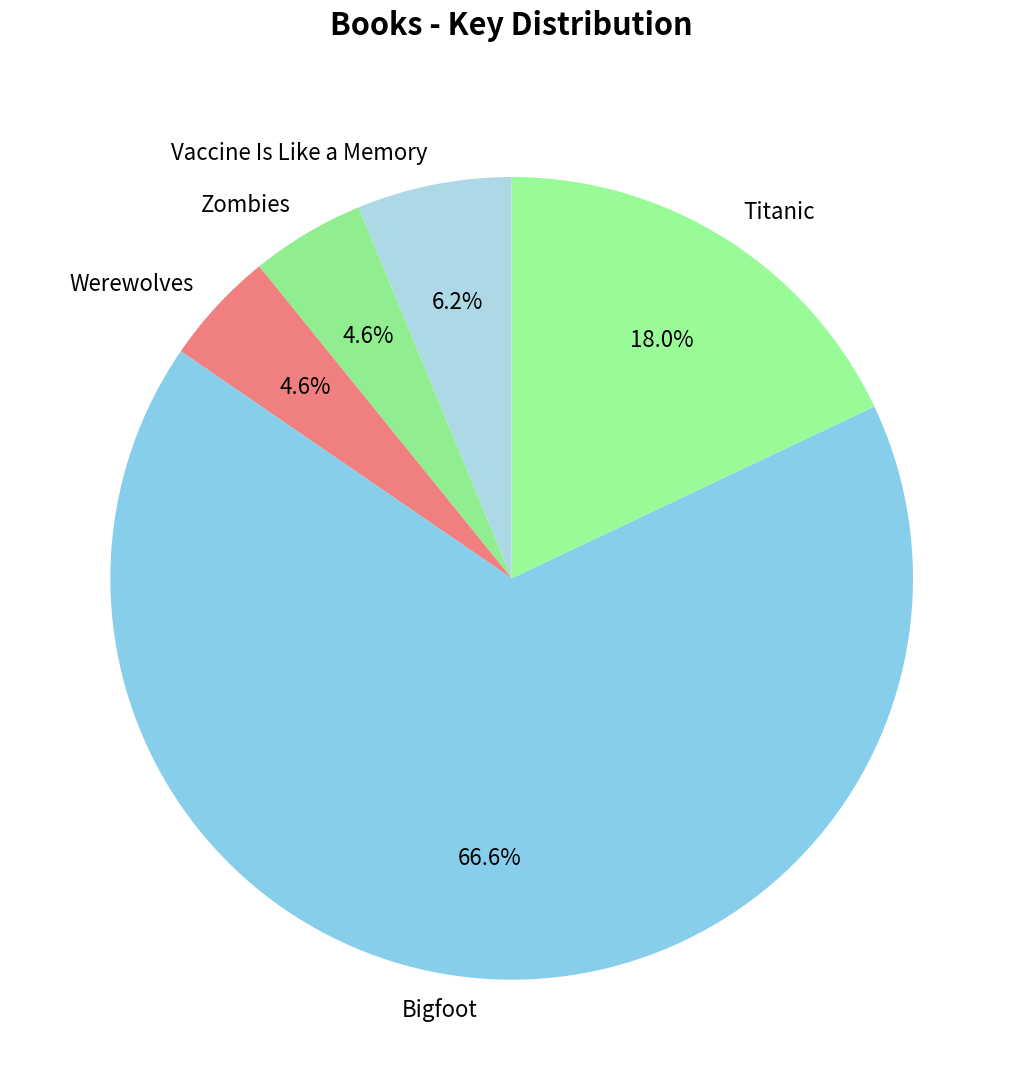

Which slice is the largest?

Bigfoot